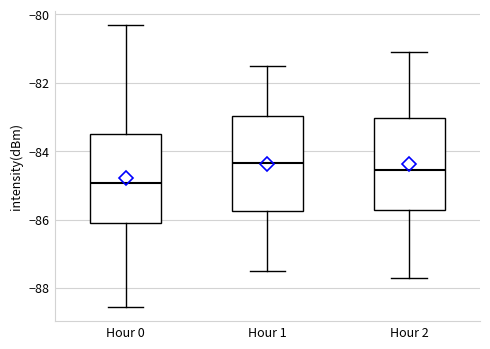

Reading left to right, read every box against the y-axis: the position of its median line, the range the box covers, and the ends of its whiskers. The values are not printed on the chart, so give them approximately, as read against the axis.

Hour 0: median -85.0, box -86.0 to -83.4, whiskers -88.6 to -80.2
Hour 1: median -84.4, box -85.8 to -83.0, whiskers -87.4 to -81.4
Hour 2: median -84.6, box -85.8 to -83.0, whiskers -87.6 to -81.0